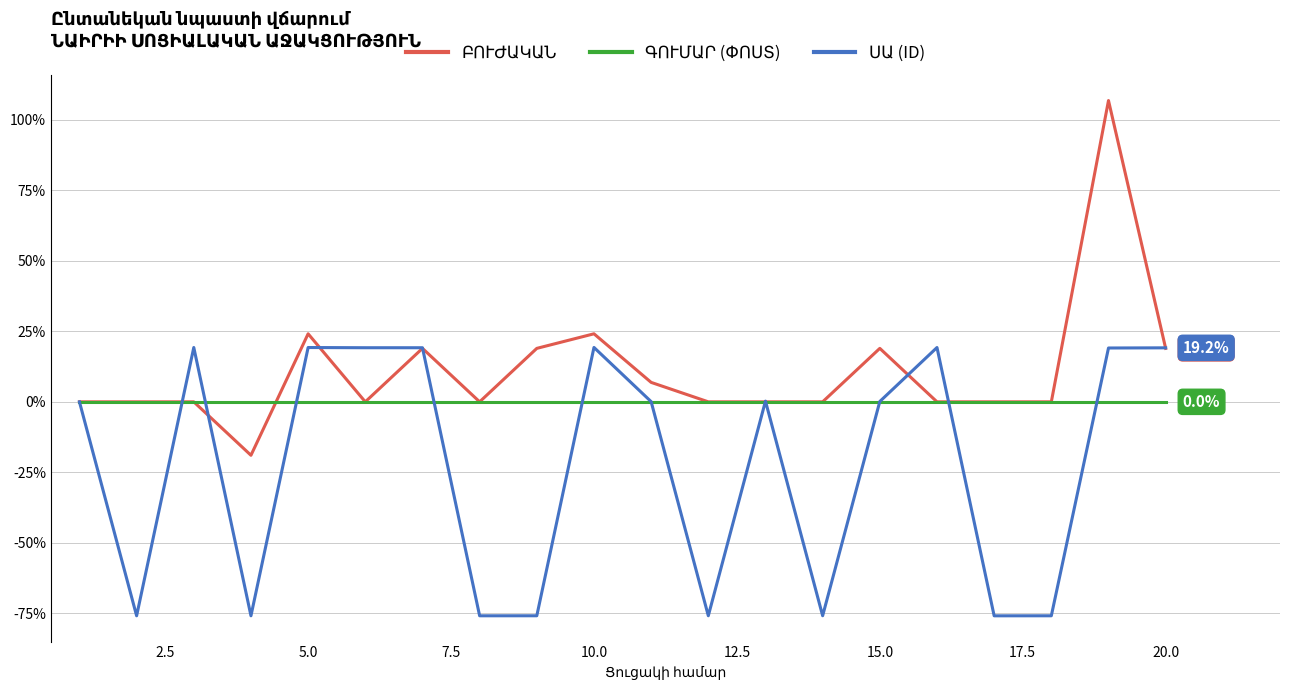

How many lines are shown in the chart?

3